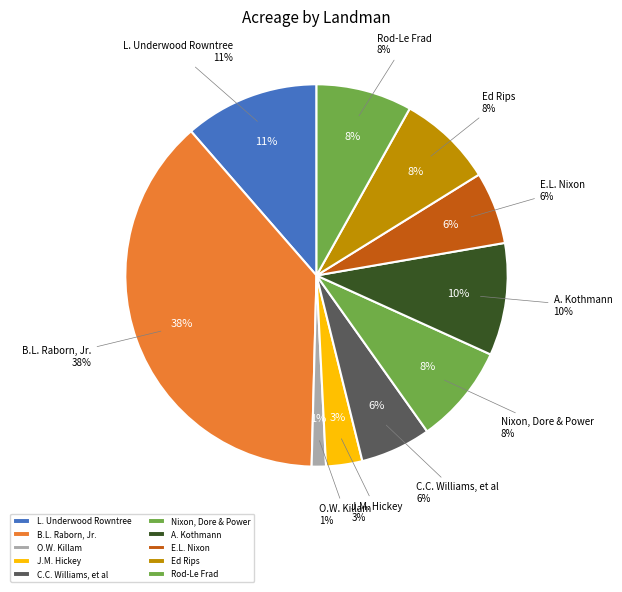

Count the number of slices in the pie.

10